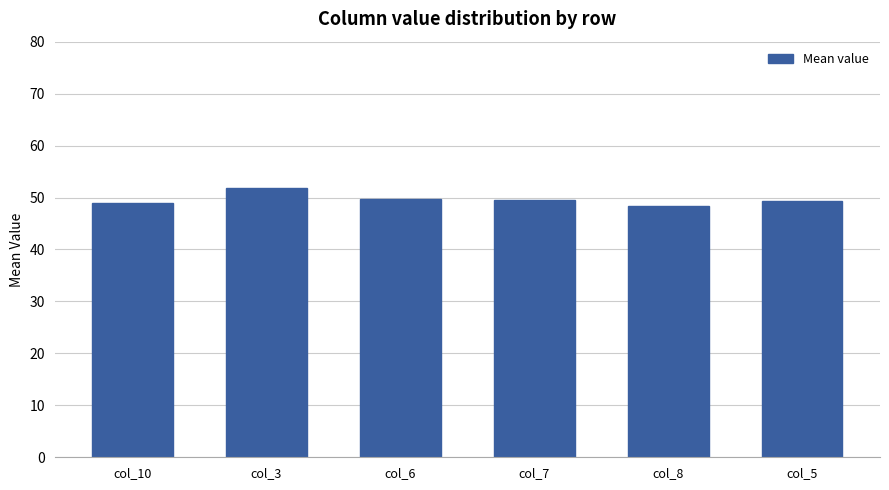

The chart shows a value of 49.0 at col_10. True or false?

True